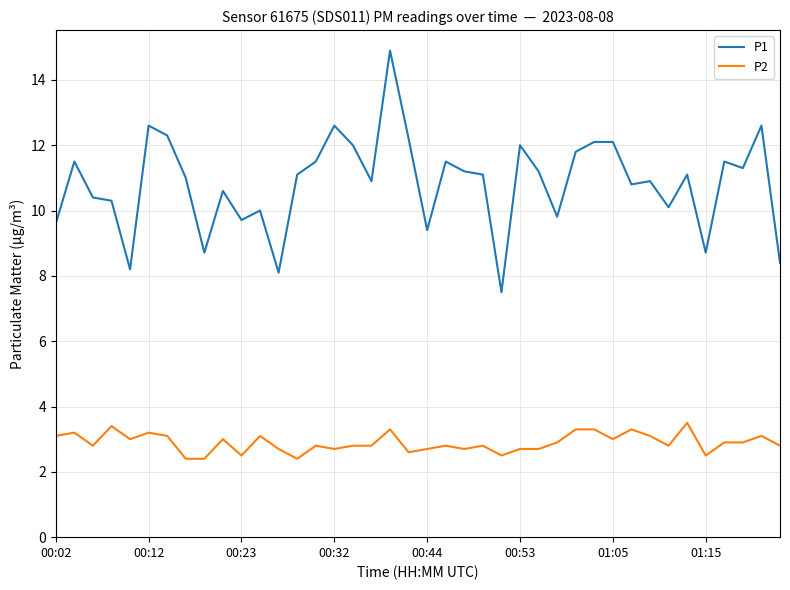

Rank the series by their maximum value, from highest to lowest.

P1, P2